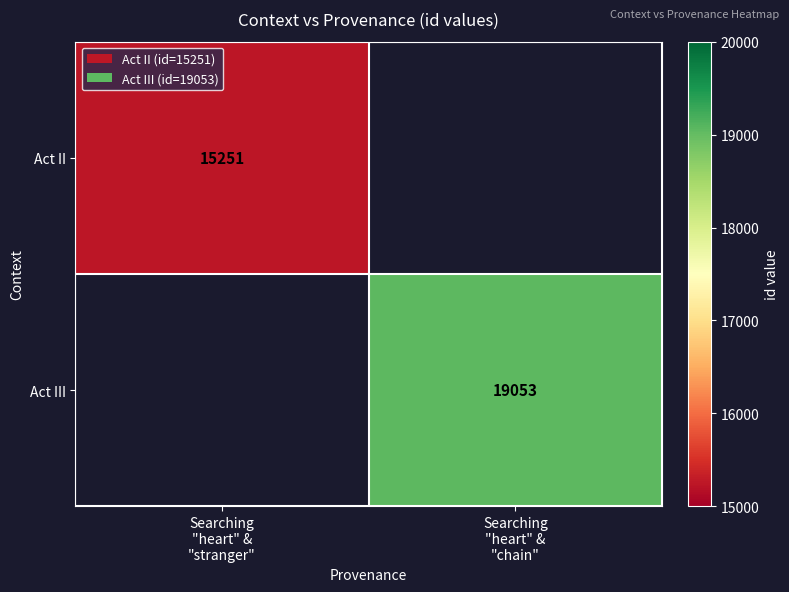

What is the minimum value for Act II?

15251.0